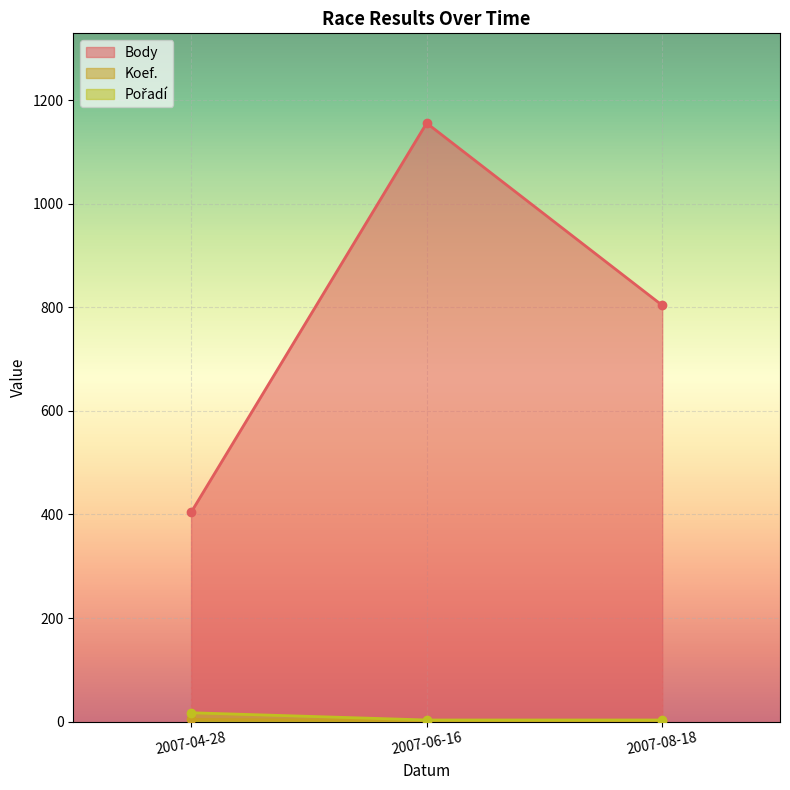

What are all the series names shown in the legend?

Body, Koef., Pořadí